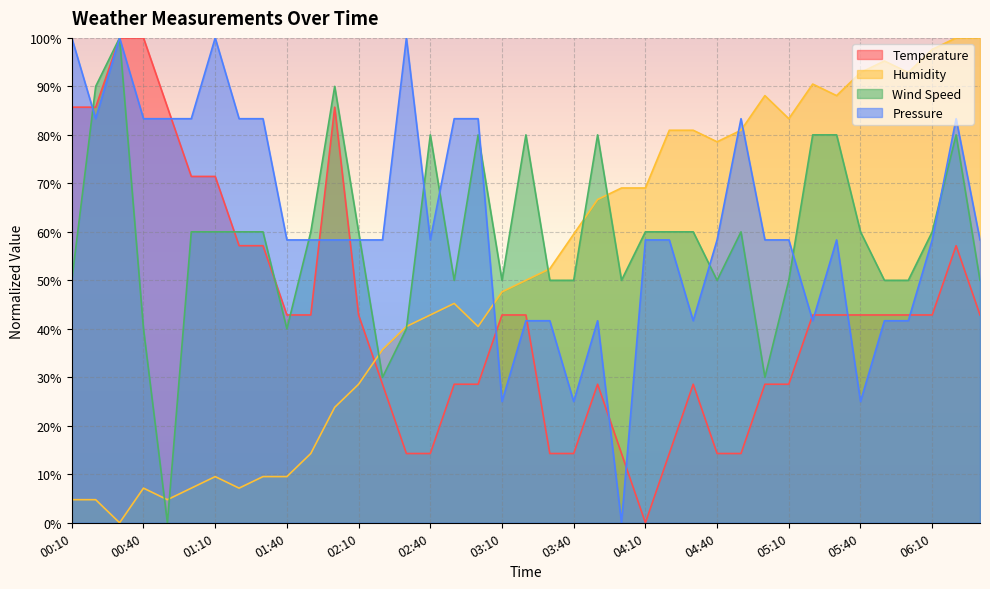

Between 00:40 and 05:50, which series saw the biggest shift?

Humidity